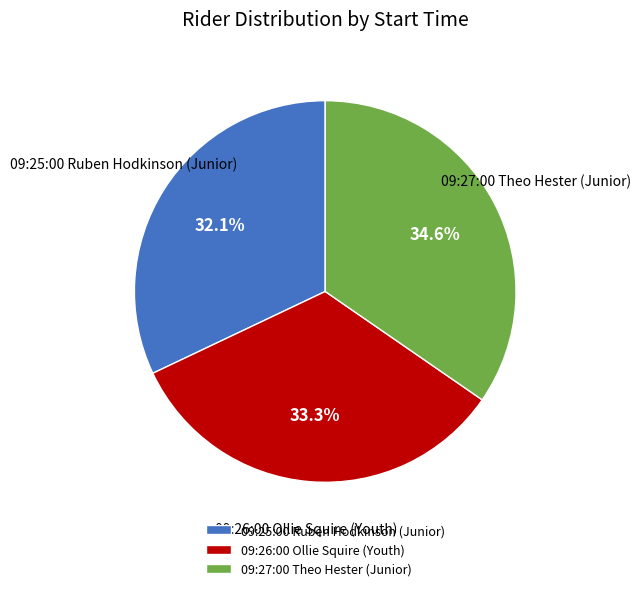

Which slice is the smallest?

09:25:00 Ruben Hodkinson (Junior)